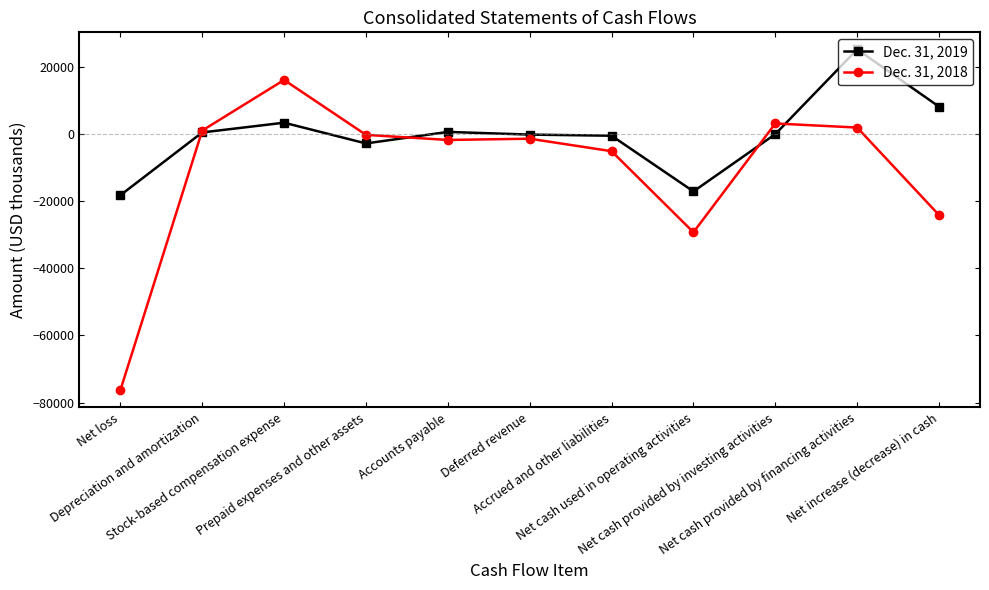

Which series has the widest spread of values?

Dec. 31, 2018